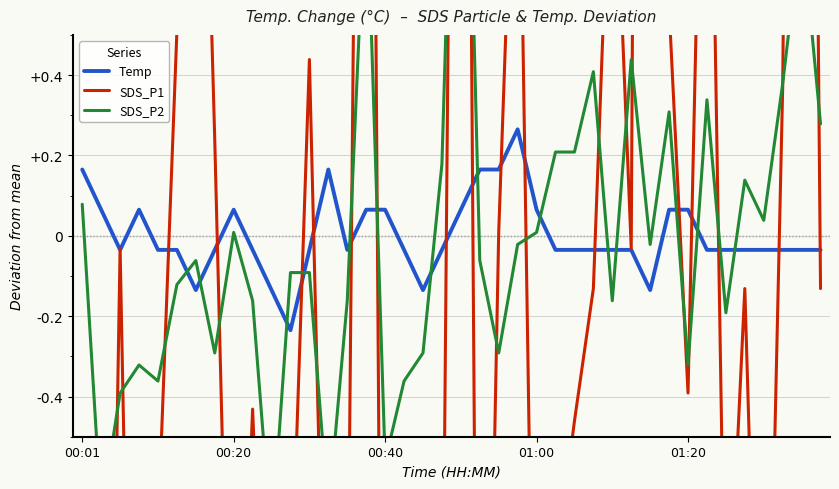

Reading left to right, extract all data points from this chart.

Temp: 0.2	0.1	-0.0	0.1	-0.0	-0.0	-0.1	-0.0	0.1	-0.0	-0.1	-0.2	-0.0	0.2	-0.0	0.1	0.1	-0.0	-0.1	-0.0	0.1	0.2	0.2	0.3	0.1	-0.0	-0.0	-0.0	-0.0	-0.0	-0.1	0.1	0.1	-0.0	-0.0	-0.0	-0.0	-0.0	-0.0	-0.0
SDS_P1: -1.3	-2.8	-0.0	-2.5	-0.7	0.5	1.9	0.2	-1.6	-0.4	-1.6	-1.0	0.4	-1.5	-1.1	3.9	-2.7	-1.0	-1.4	-1.3	4.2	-2.4	0.0	1.3	-1.7	-0.8	-0.5	-0.1	1.1	-0.0	8.5	0.6	-0.4	1.7	-1.1	-0.1	-1.7	0.4	5.1	-0.1
SDS_P2: 0.1	-0.7	-0.4	-0.3	-0.4	-0.1	-0.1	-0.3	0.0	-0.2	-0.8	-0.1	-0.1	-0.7	-0.2	0.9	-0.6	-0.4	-0.3	0.2	1.8	-0.1	-0.3	-0.0	0.0	0.2	0.2	0.4	-0.2	0.4	-0.0	0.3	-0.3	0.3	-0.2	0.1	0.0	0.4	0.8	0.3